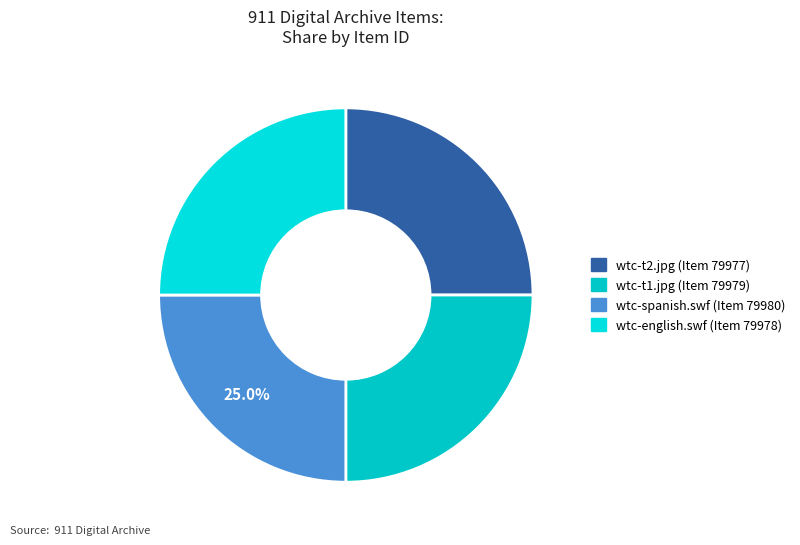

What percentage do wtc-english.swf (Item 79978) and wtc-t1.jpg (Item 79979) together represent?

50.0%